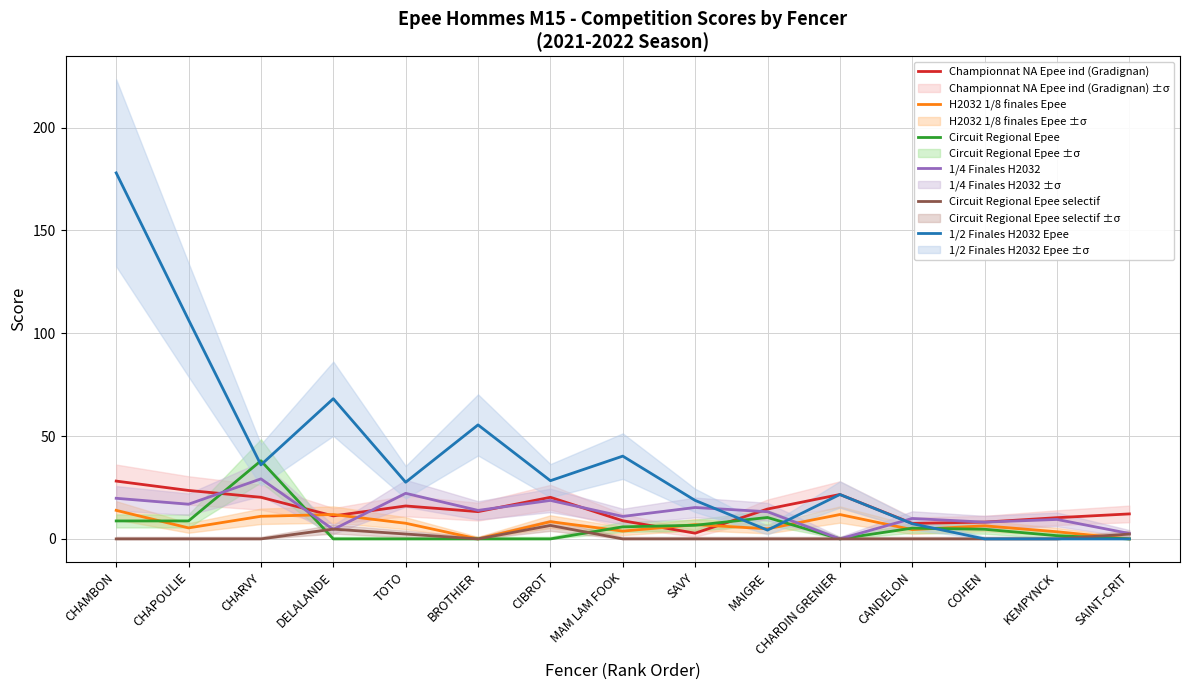

Is it true that Championnat NA Epee ind (Gradignan) equals 4.5 at SAVY?

False